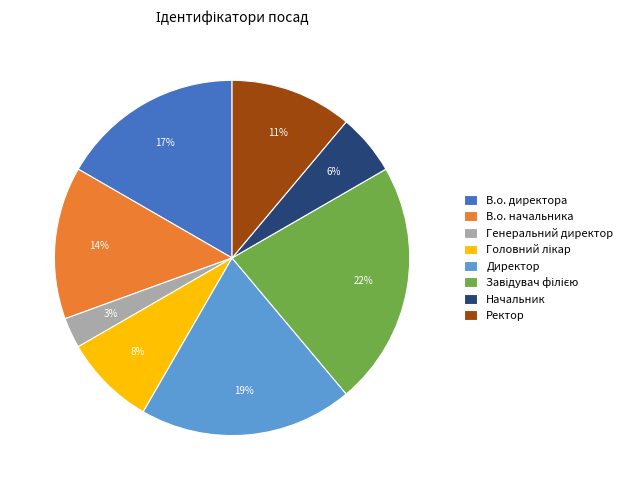

Combined, do В.о. начальника and Генеральний директор account for over 50%?

No